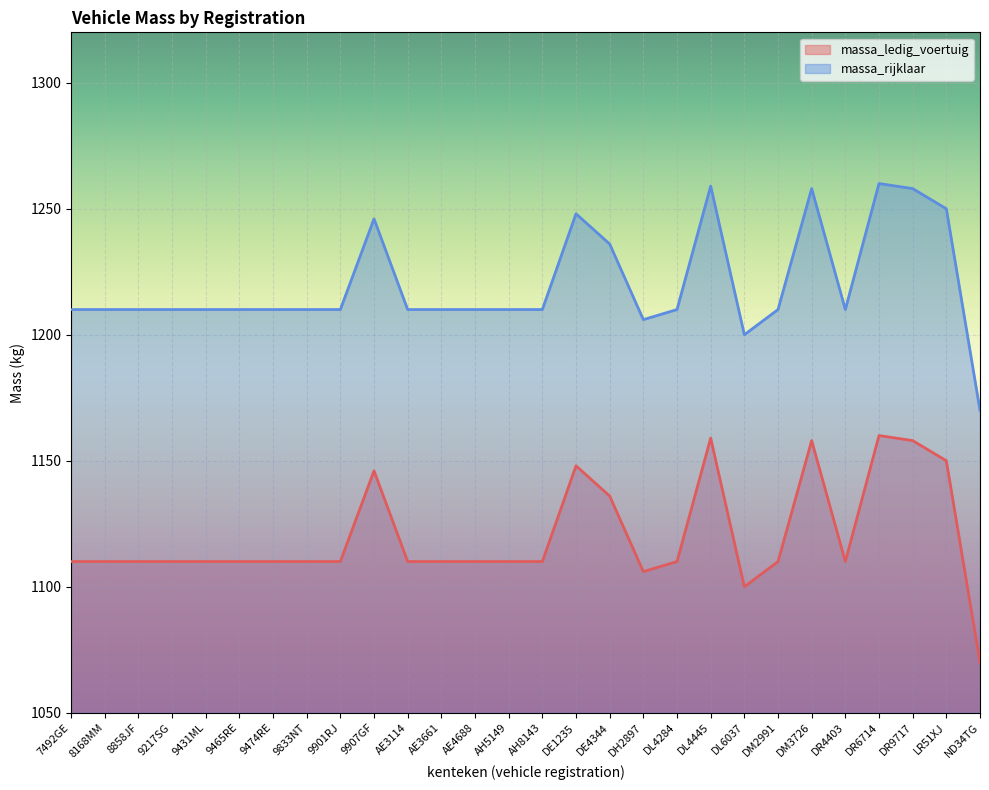

Where is the first local maximum for massa_ledig_voertuig?

9907GF